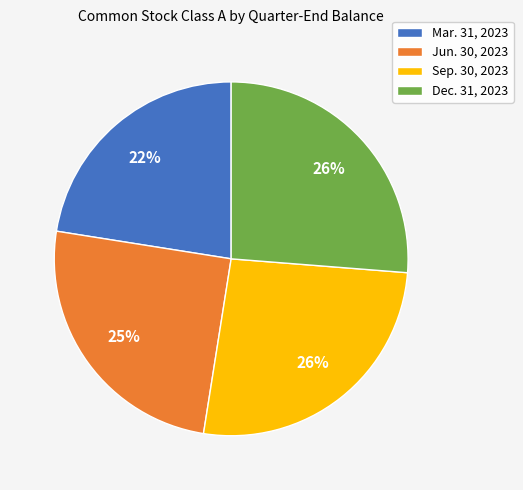

To the nearest percent, what percentage of the pie is Sep. 30, 2023?

26%